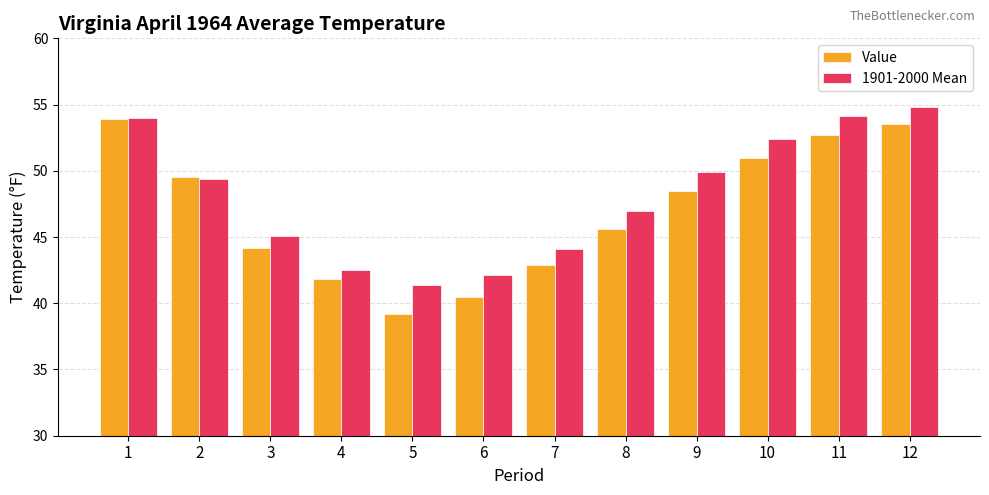

Where is Value nearest to the value 46?

8